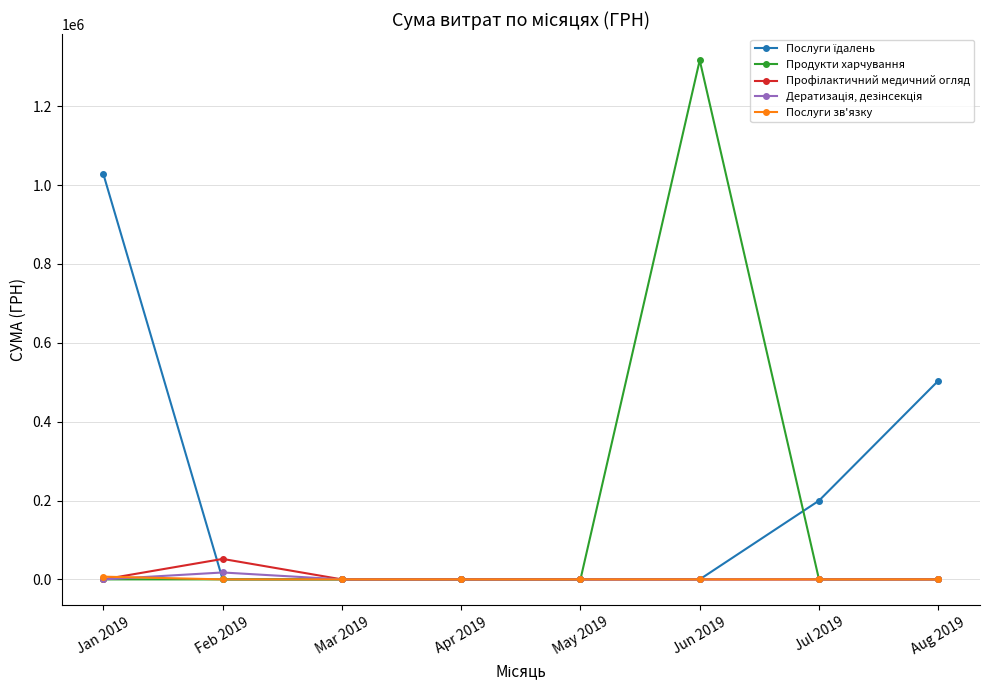

What is the maximum value shown in the chart?

1316889.5